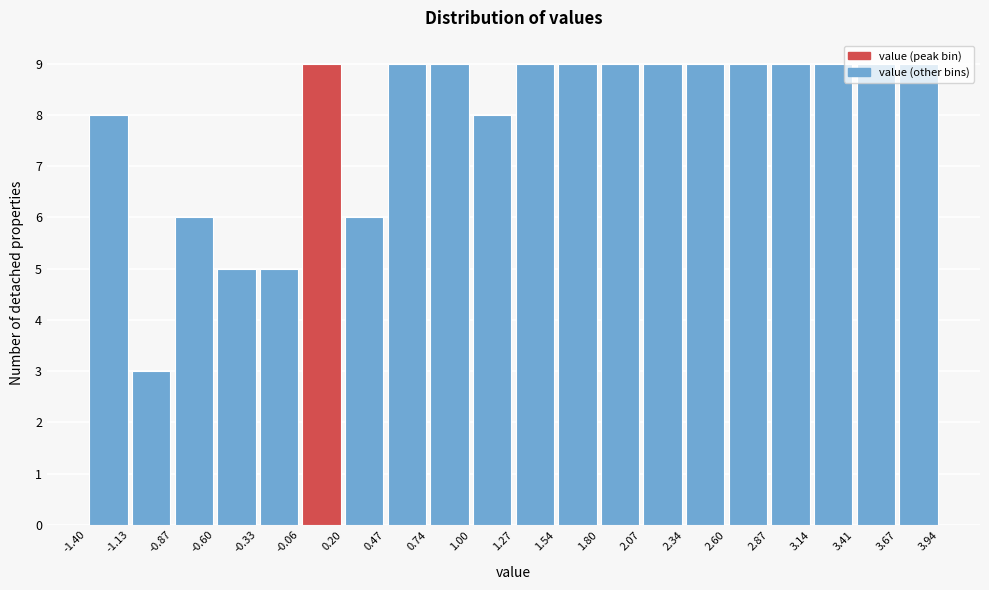

Reading left to right, list every bar in this chart as the range it spans on the x-axis followed by its height. The values are not printed on the chart, so give them approximately, as read against the axis.

-1.40 to -1.13: 8
-1.13 to -0.87: 3
-0.87 to -0.60: 6
-0.60 to -0.33: 5
-0.33 to -0.06: 5
-0.06 to 0.20: 9
0.20 to 0.47: 6
0.47 to 0.74: 9
0.74 to 1.00: 9
1.00 to 1.27: 8
1.27 to 1.54: 9
1.54 to 1.80: 9
1.80 to 2.07: 9
2.07 to 2.34: 9
2.34 to 2.60: 9
2.60 to 2.87: 9
2.87 to 3.14: 9
3.14 to 3.41: 9
3.41 to 3.67: 9
3.67 to 3.94: 9